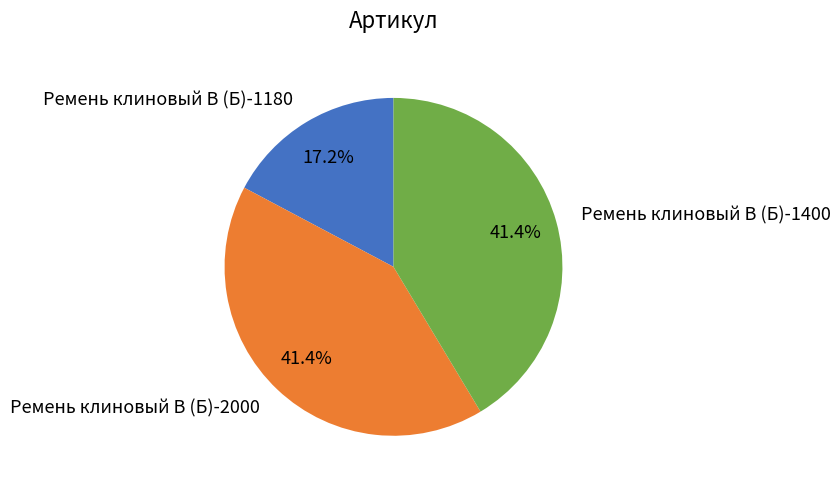

To the nearest percent, what is the combined percentage of Ремень клиновый В (Б)-1180 and Ремень клиновый В (Б)-1400?

59%